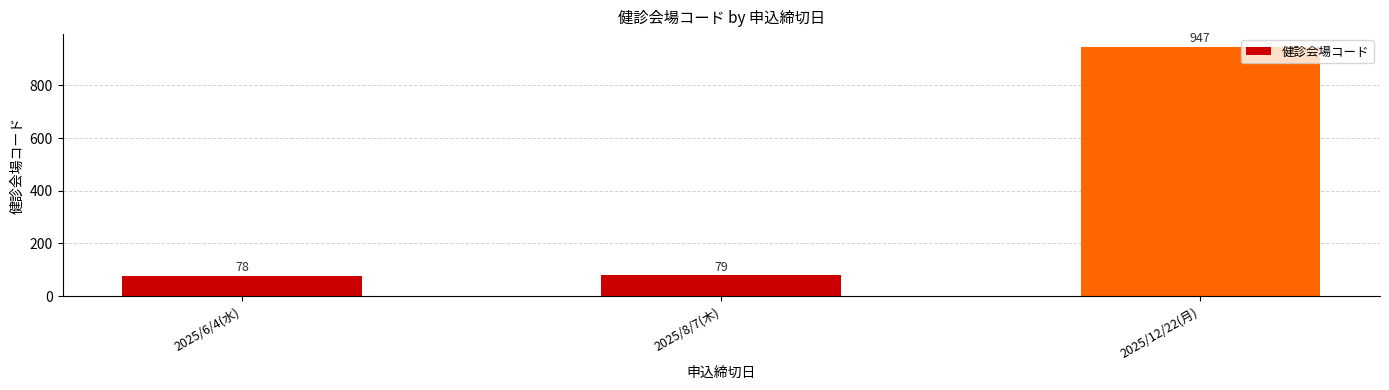

Does the chart contain stacked bars?

No